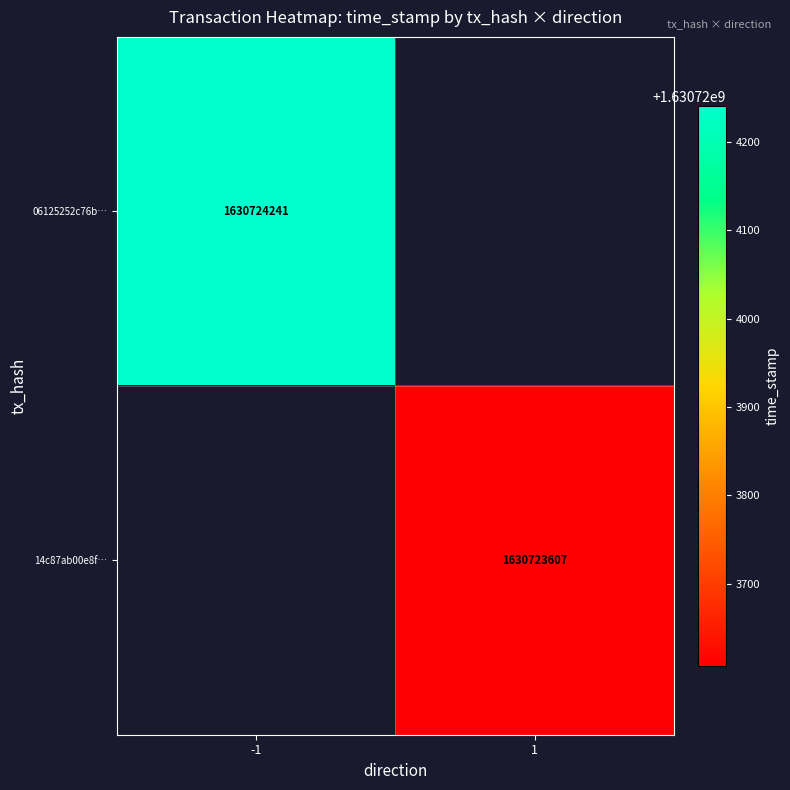

Which series has the widest spread of values?

06125252c76b766830979ecf226f33b882da58a